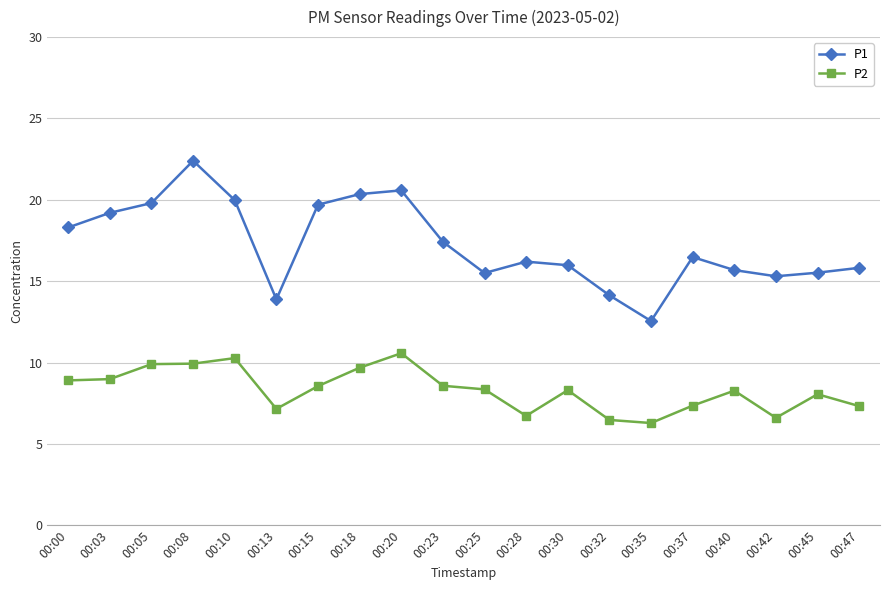

Where is the first local maximum for P1?

00:08